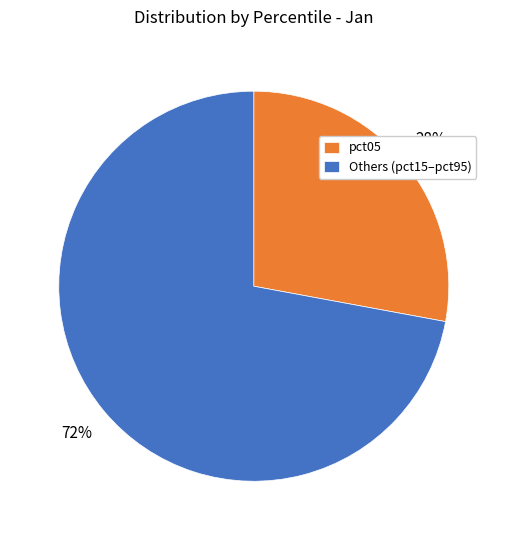

To the nearest percent, what portion does Others (pct15–pct95) represent?

72%